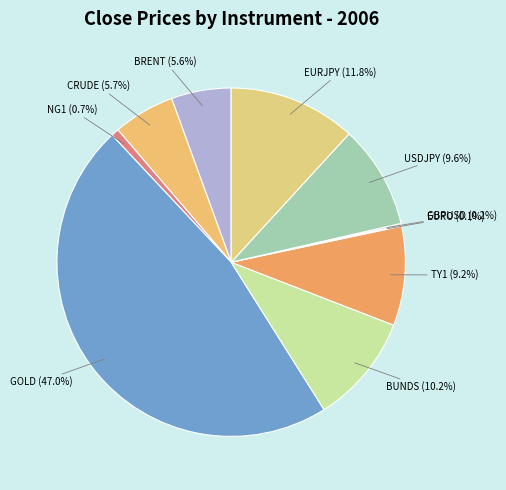

True or false: BUNDS accounts for 17% of the total.

False